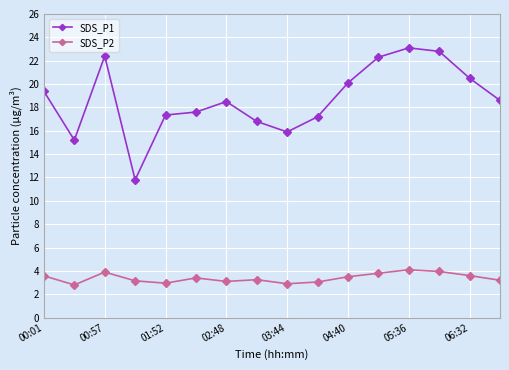

Which series has the largest range (max minus min)?

SDS_P1